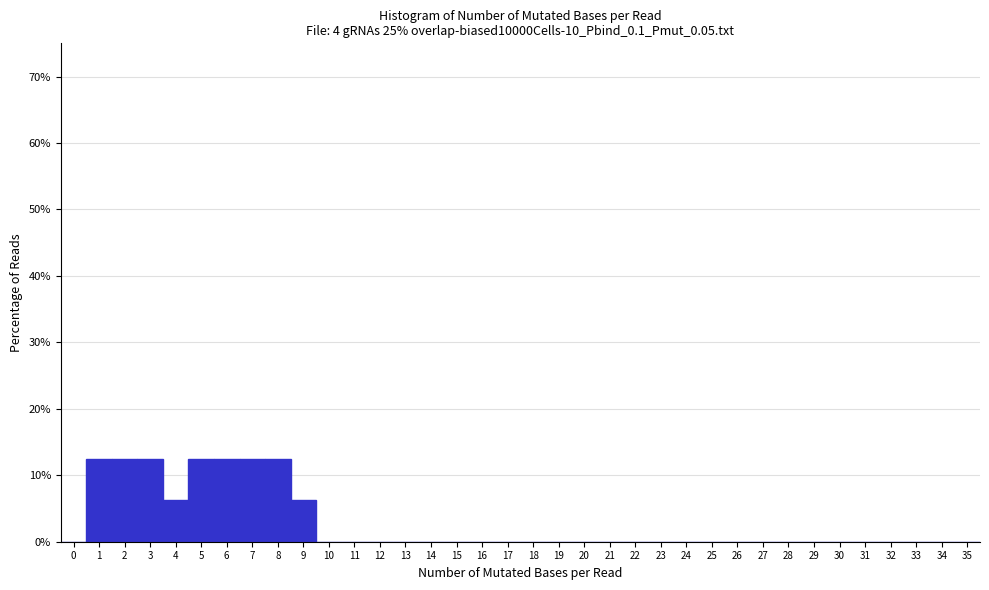

How tall is the bar that spans 7.5 to 8.5 on the x-axis? The values are not printed on the chart, so give them approximately, as read against the axis.

13